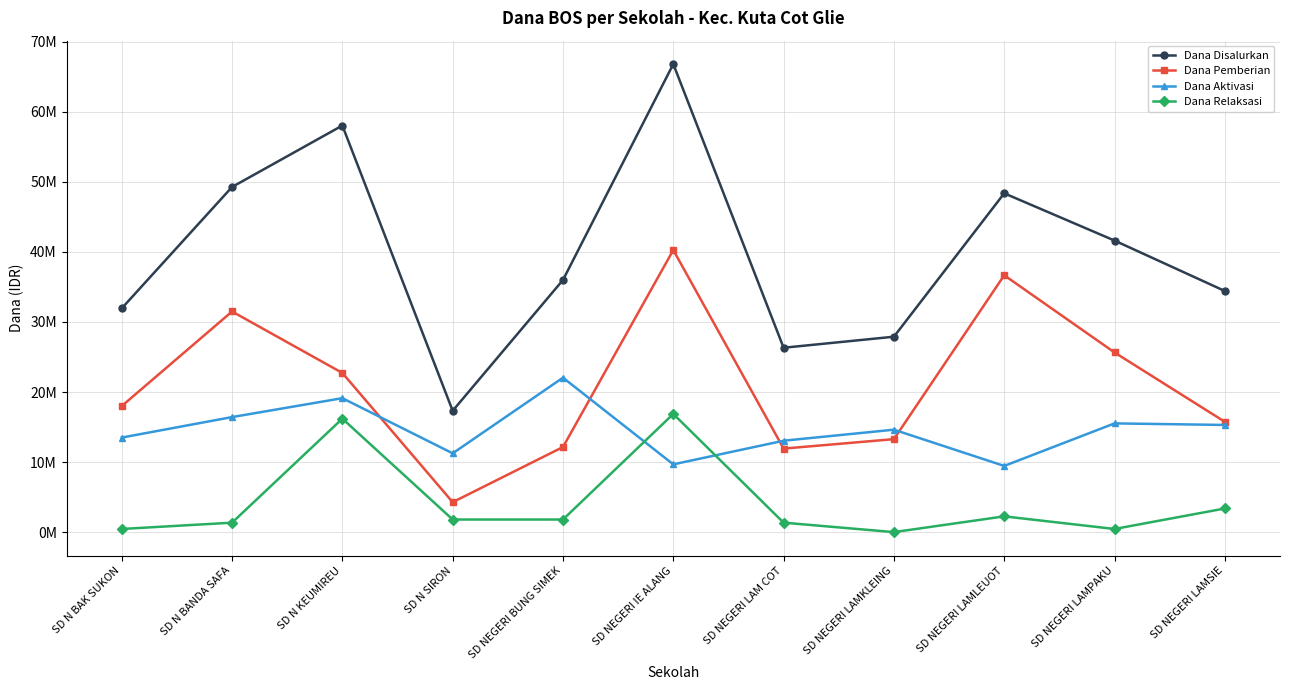

What is the label of the 6th point from the left?

SD NEGERI IE ALANG